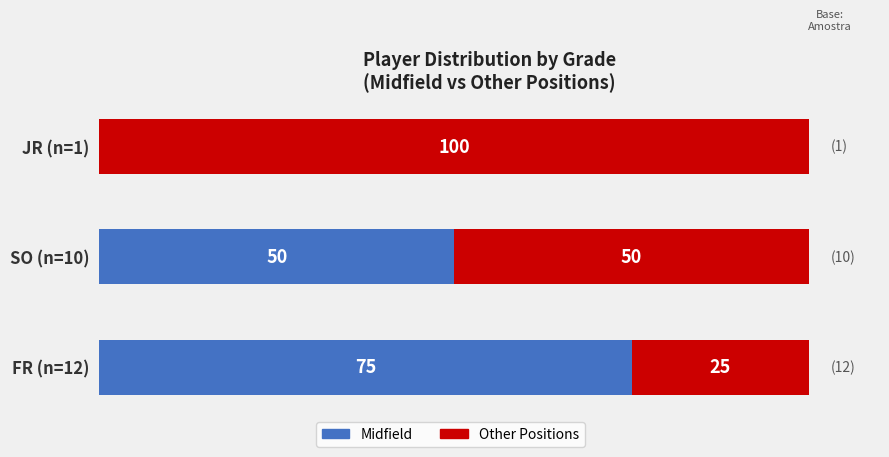

Which category has the highest value in the Midfield series?

FR (n=12)